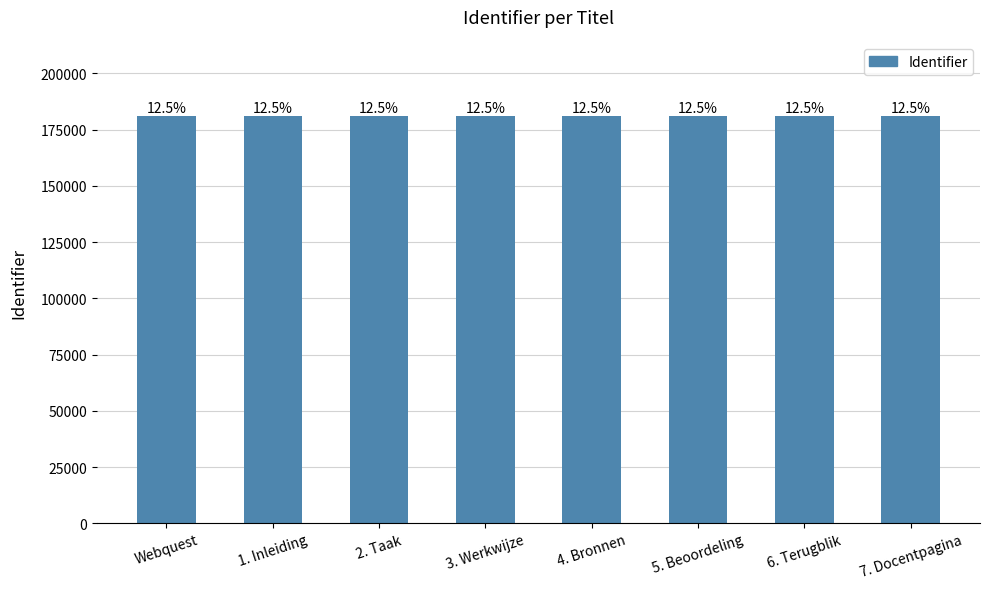

Where does the data first go above 181163?

5. Beoordeling